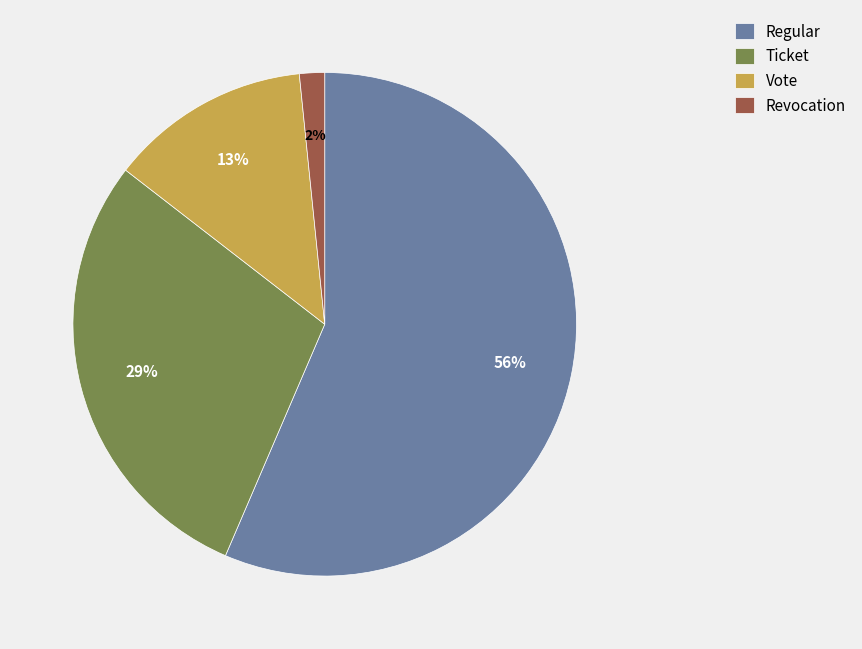

To the nearest percent, what percentage of the pie is Ticket?

29%